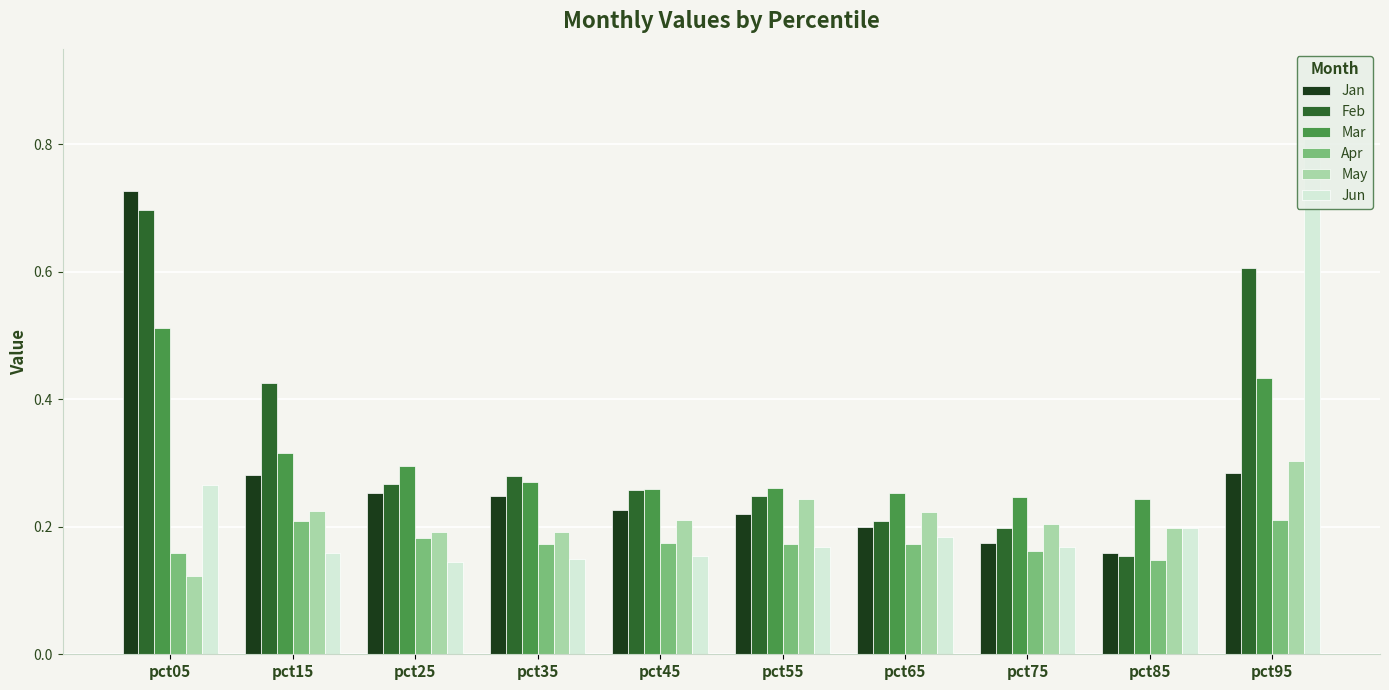

Which series changed the most between pct05 and pct15?

Jan